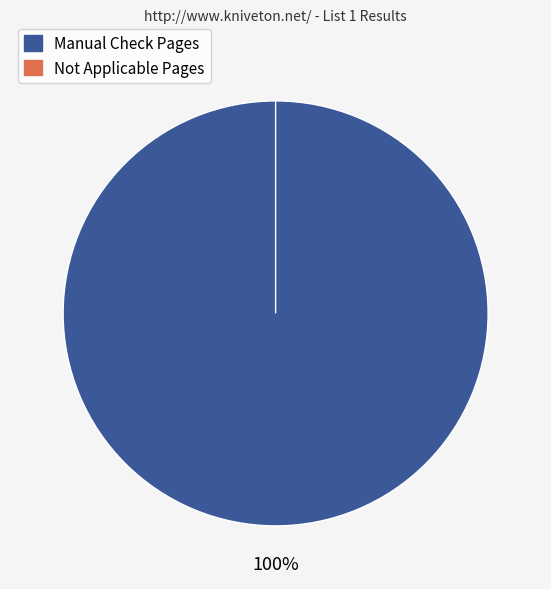

The Manual Check Pages slice represents 89% of the pie. True or false?

False